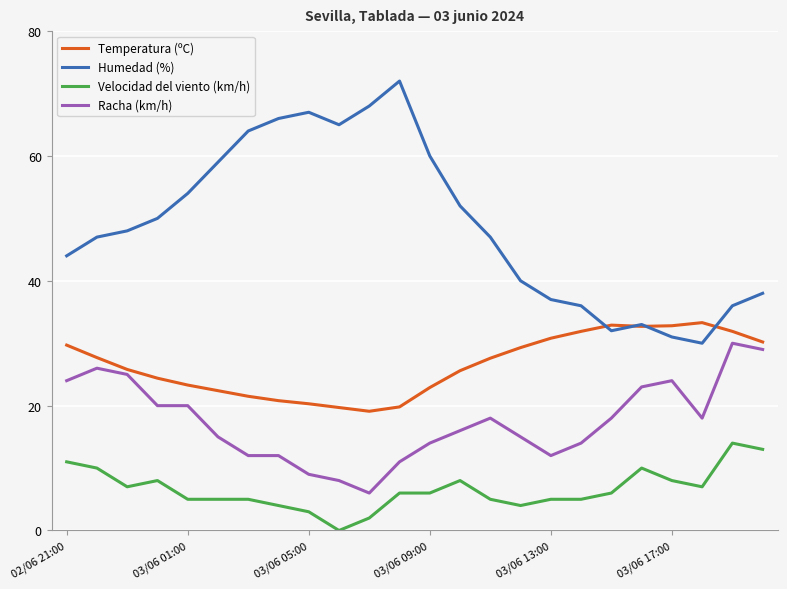

What is the difference between the maximum and minimum values in the Racha (km/h) series?

24.0